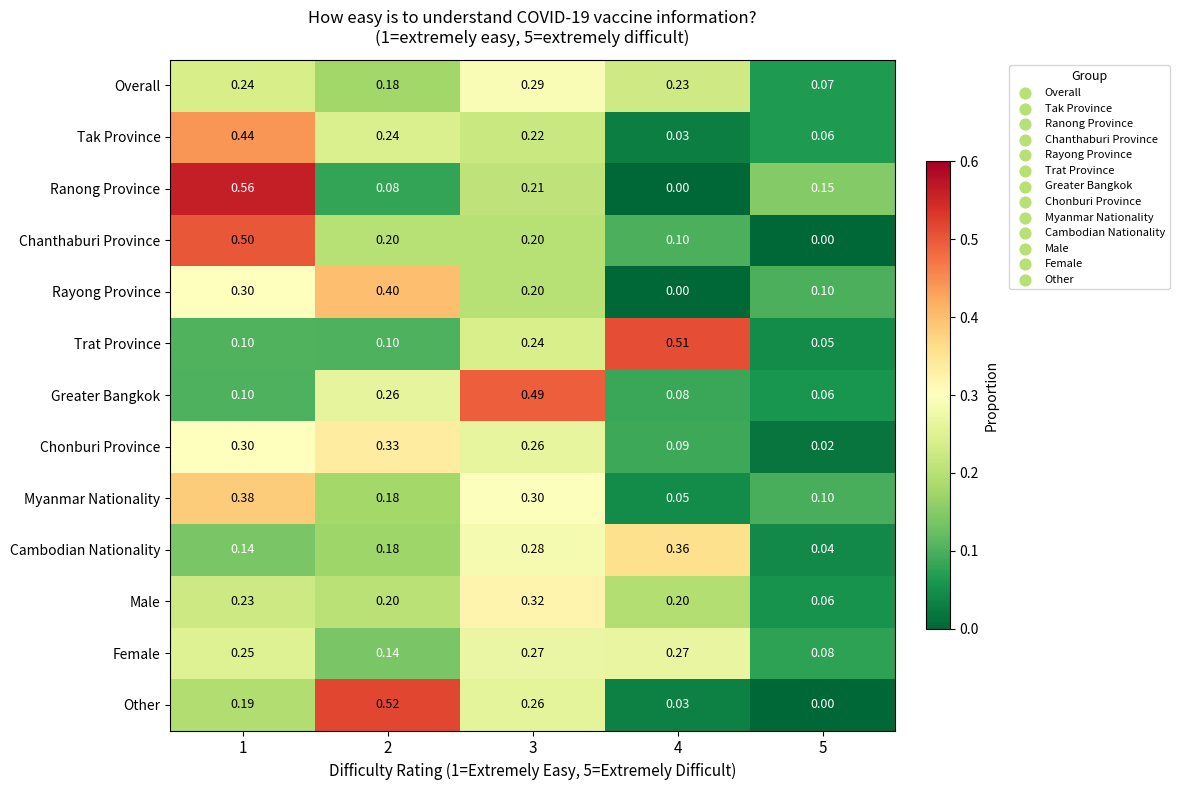

Rank the series by their maximum value, from lowest to highest.

Female, Overall, Male, Chonburi Province, Cambodian Nationality, Myanmar Nationality, Rayong Province, Tak Province, Greater Bangkok, Chanthaburi Province, Trat Province, Other, Ranong Province